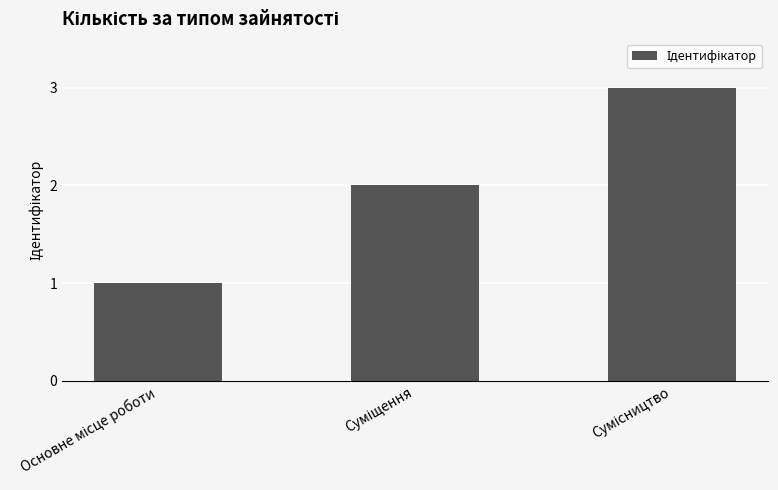

How many distinct data groups are displayed?

1